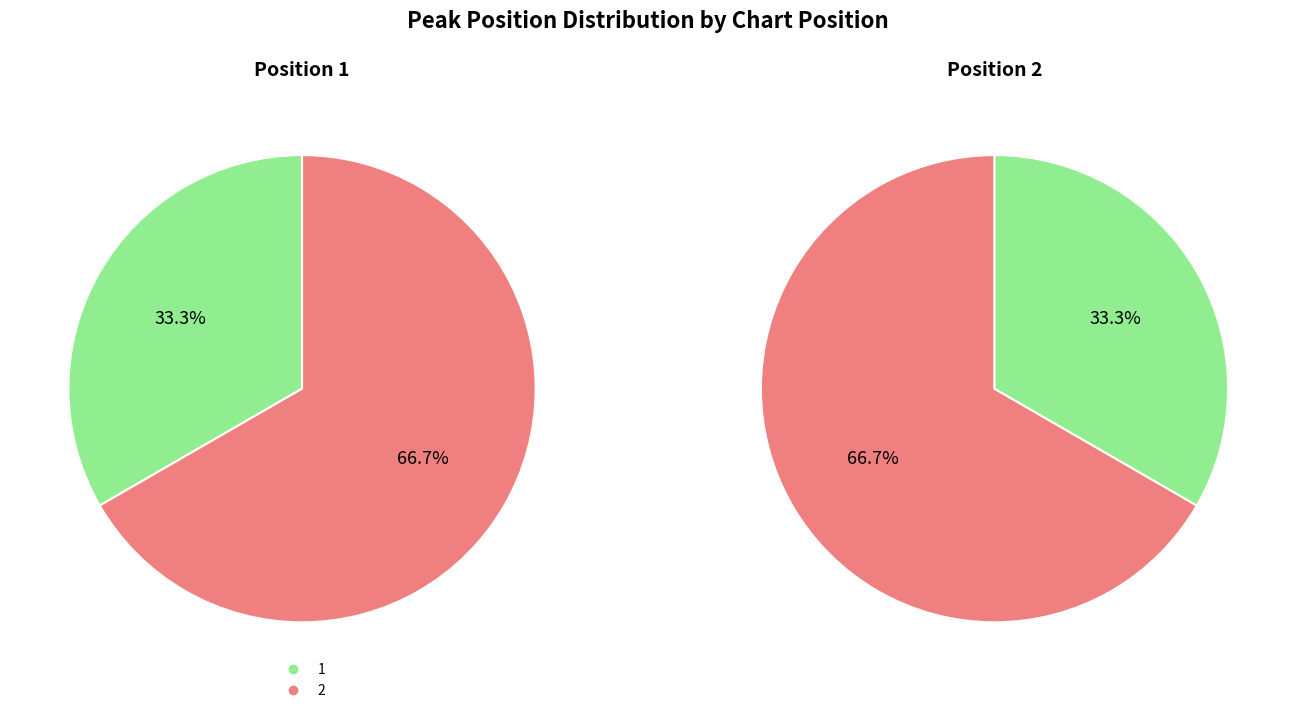

Do 1 and 2 together represent more than half of the pie?

Yes